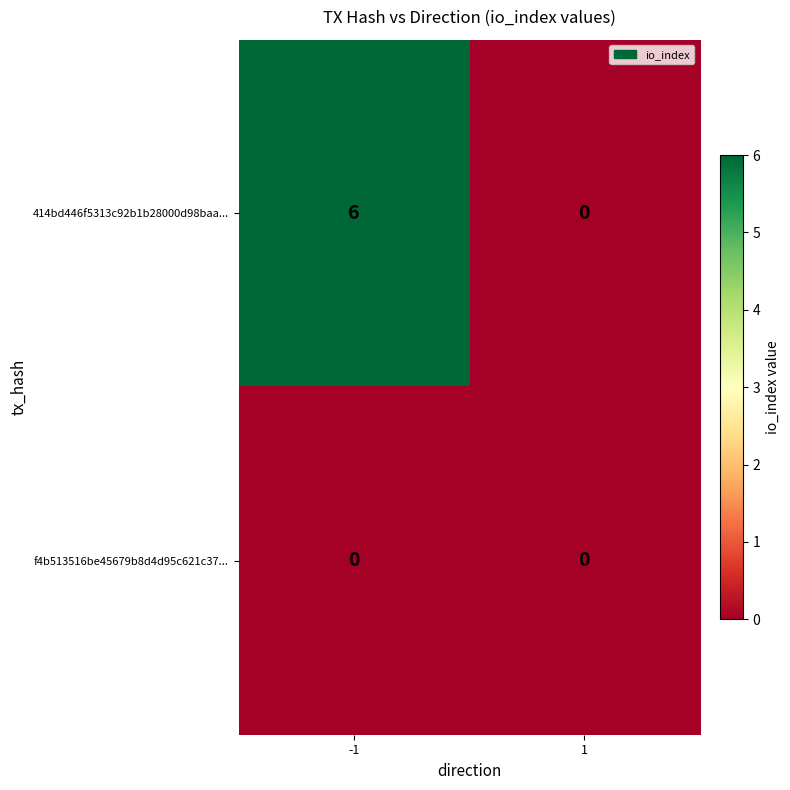

Which series has the largest total across all categories?

414bd446f5313c92b1b28000d98baa...